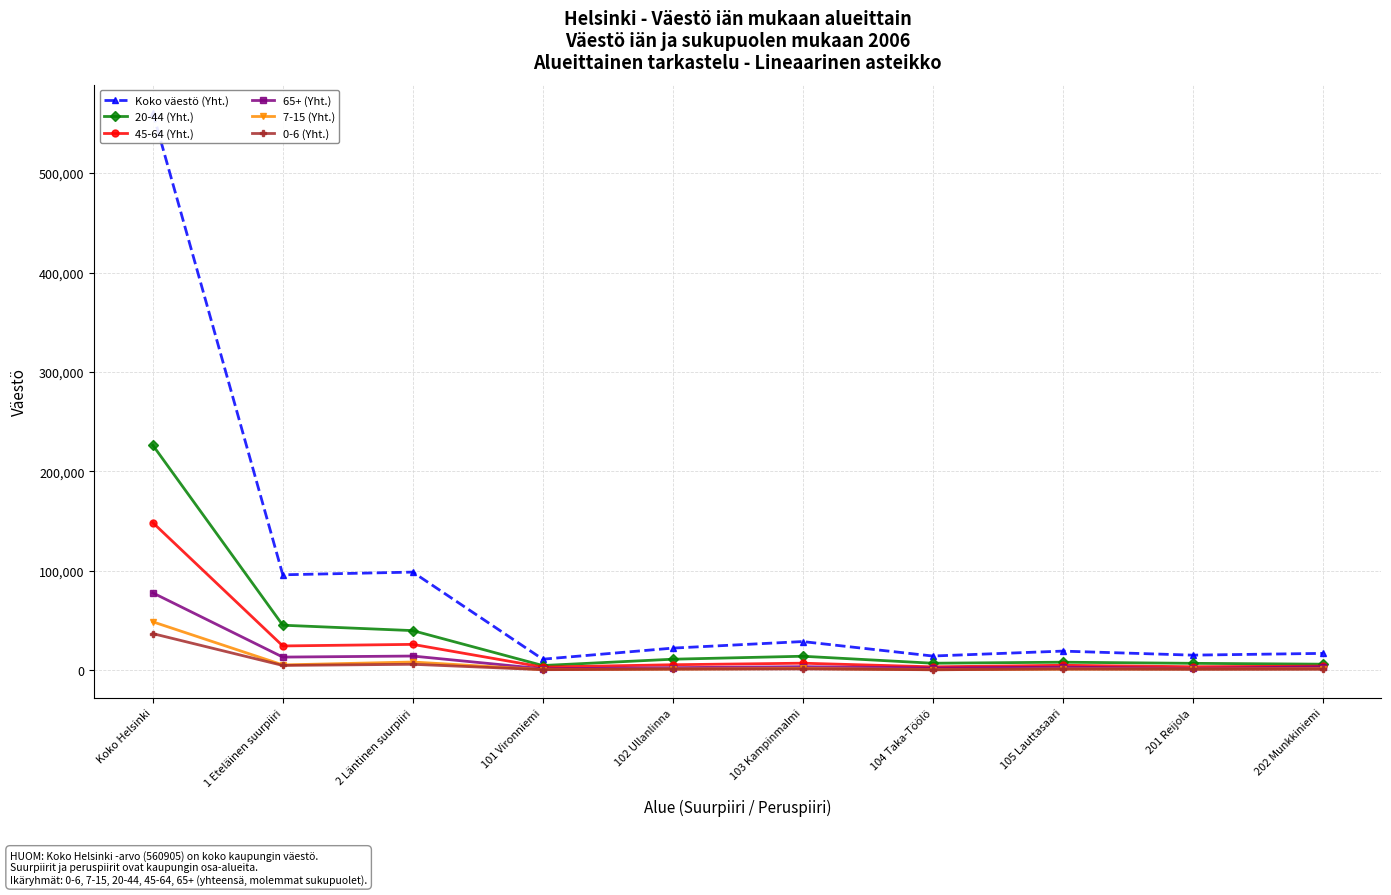

List the labels in order of 45-64 (Yht.) value, smallest first.

101 Vironniemi, 104 Taka-Töölö, 201 Reijola, 202 Munkkiniemi, 105 Lauttasaari, 102 Ullanlinna, 103 Kampinmalmi, 1 Eteläinen suurpiiri, 2 Läntinen suurpiiri, Koko Helsinki